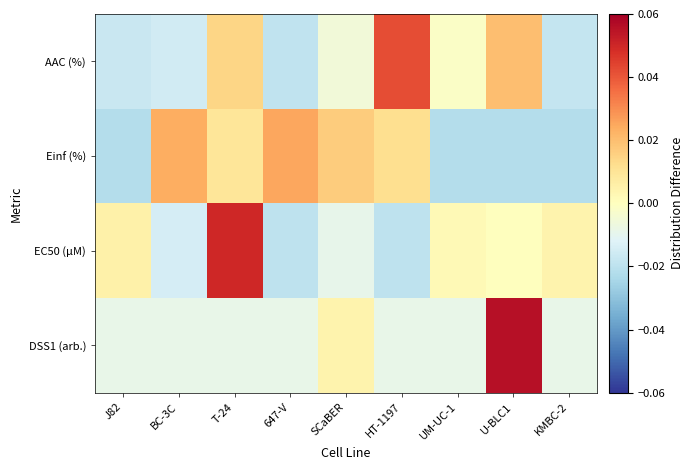

What is the difference between the highest and lowest values at HT-1197?

0.1